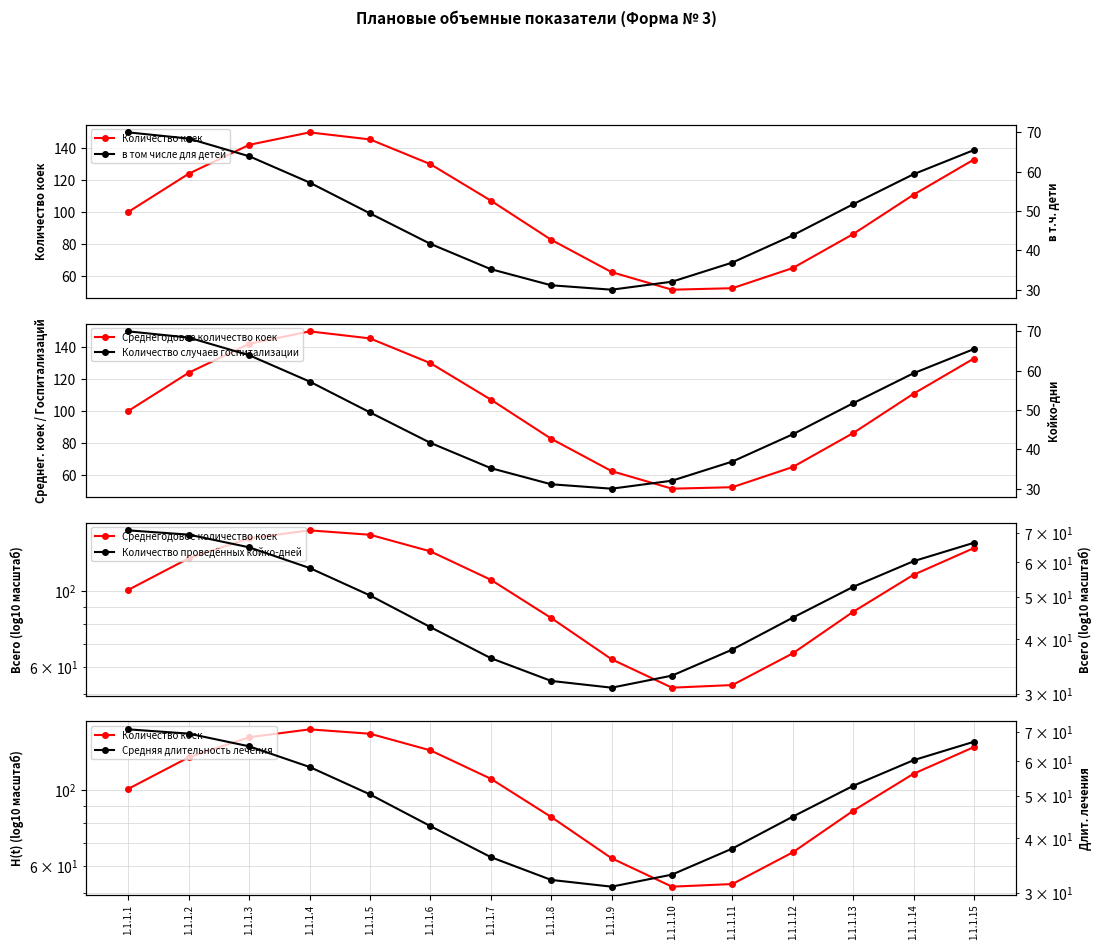

The Количество коек series shows 87.0 at 1.1.1.13. True or false?

True